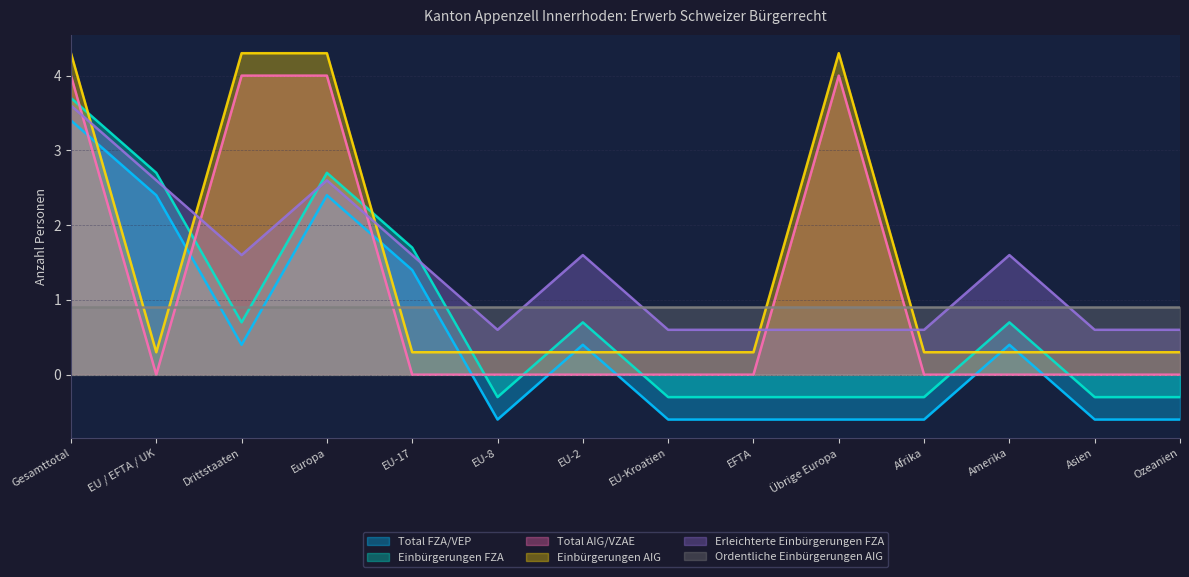

Which series ends up on top after the final intersection of Erleichterte Einbürgerungen FZA and Einbürgerungen AIG?

Erleichterte Einbürgerungen FZA